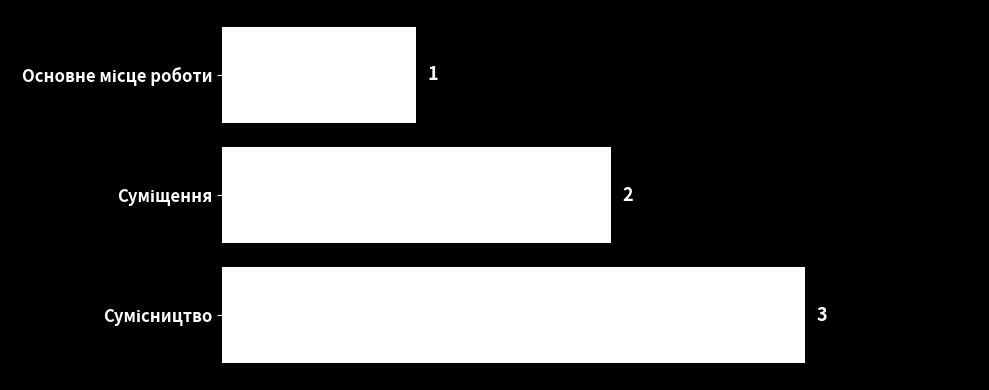

What is the minimum value shown in the chart?

1